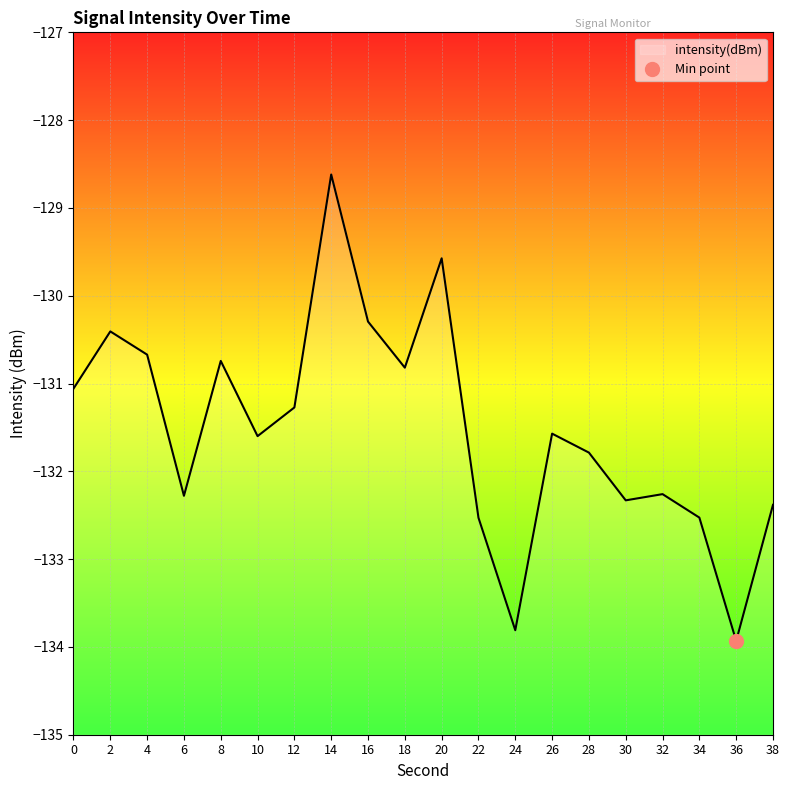

List the labels in order of value, smallest first.

36, 24, 22, 34, 38, 30, 6, 32, 28, 10, 26, 12, 0, 18, 8, 4, 2, 16, 20, 14